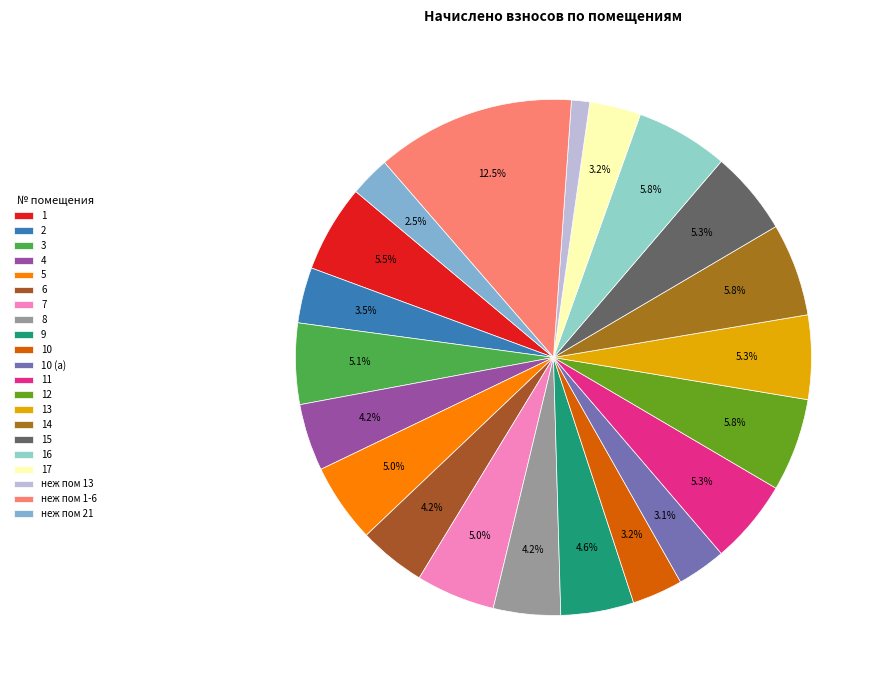

Is there any slice that represents more than half of the pie?

No